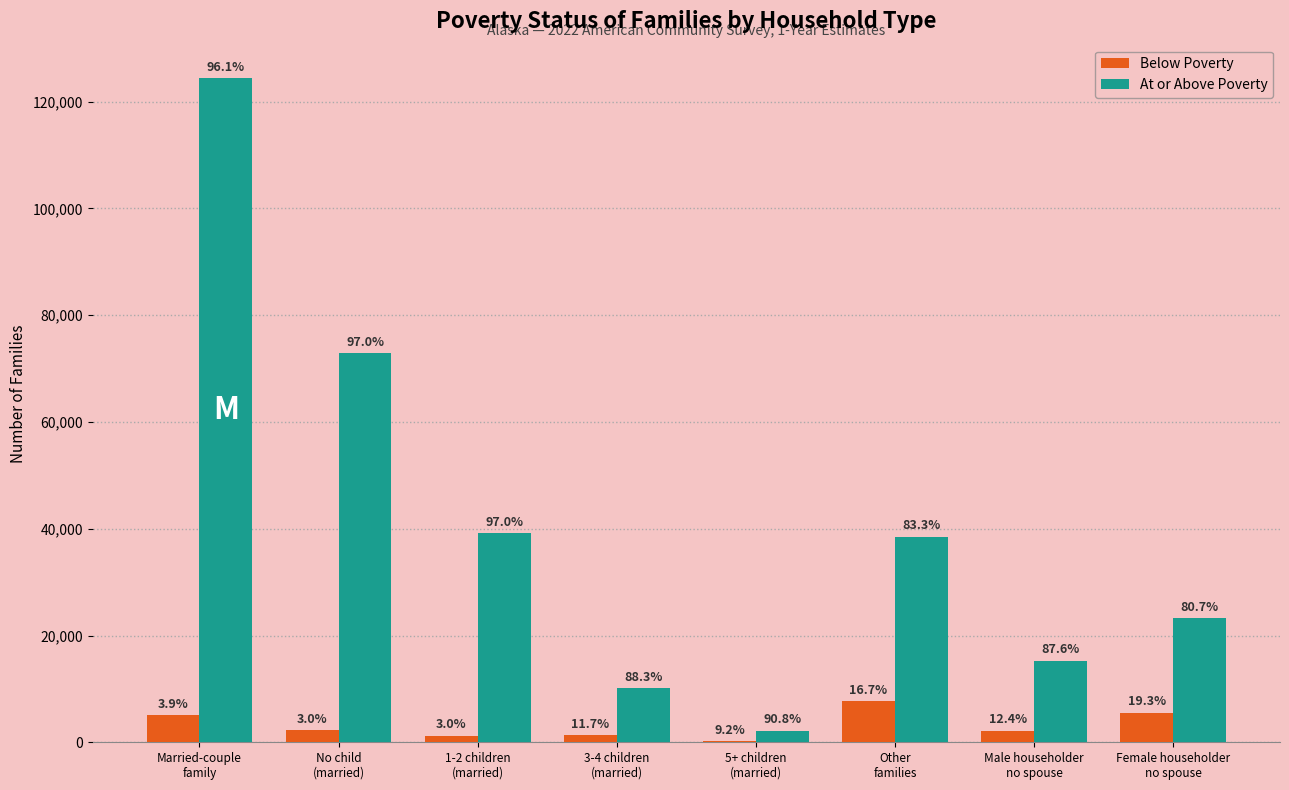

At which category is the sum across all series the highest?

Married-couple
family